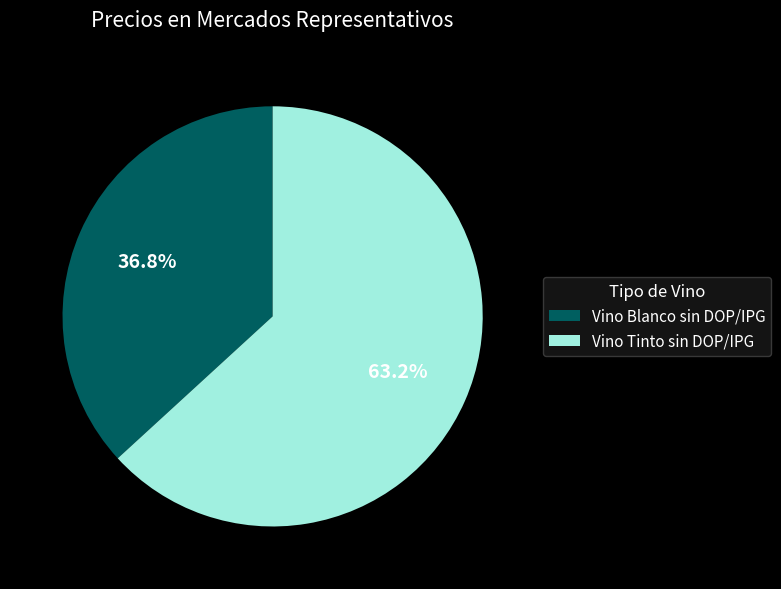

What percentage is NOT represented by Vino Tinto sin DOP/IPG?

36.8%